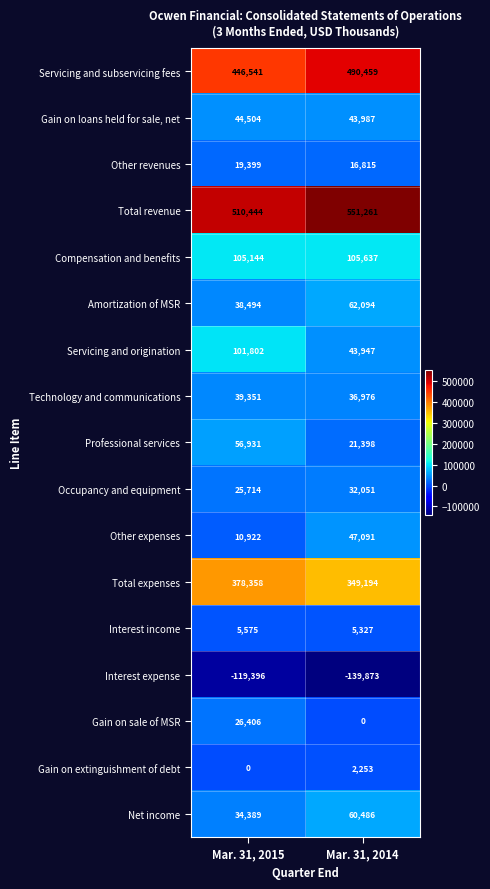

At Mar. 31, 2015, list the series in order from largest to smallest.

Total revenue, Servicing and subservicing fees, Total expenses, Compensation and benefits, Servicing and origination, Professional services, Gain on loans held for sale, net, Technology and communications, Amortization of MSR, Net income, Gain on sale of MSR, Occupancy and equipment, Other revenues, Other expenses, Interest income, Gain on extinguishment of debt, Interest expense